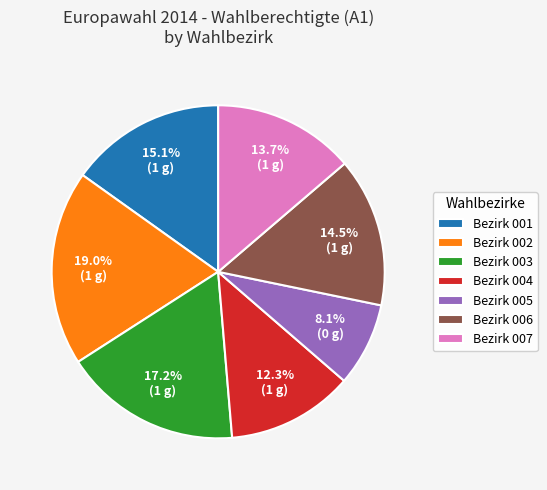

Is the sum of Bezirk 003 and Bezirk 001 greater than half?

No